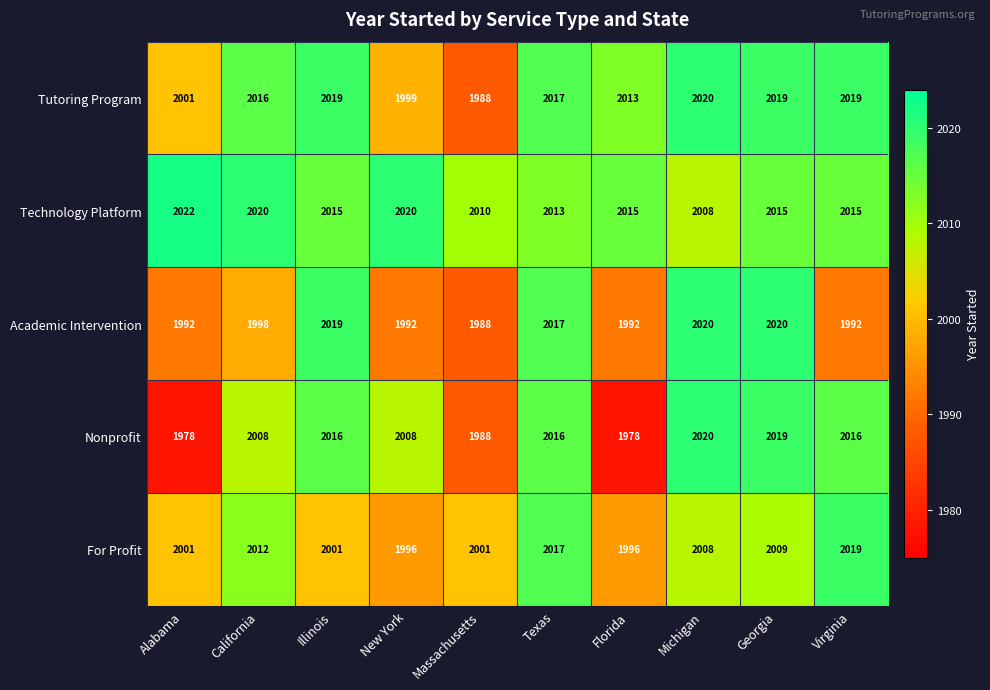

Where is Academic Intervention nearest to the value 2004?

California